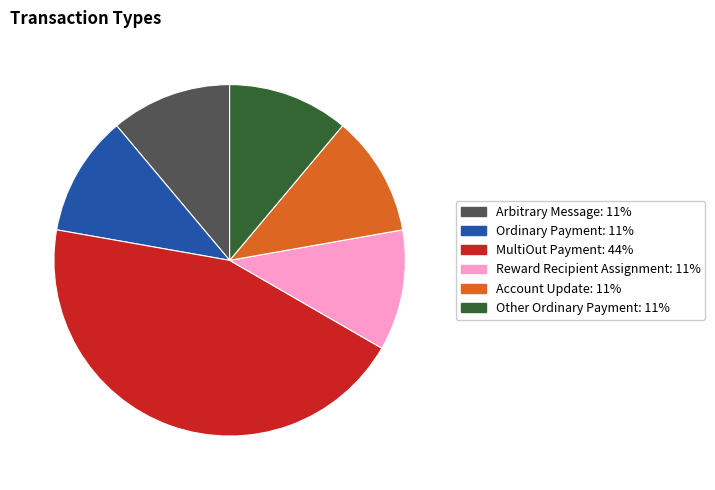

Is the sum of Account Update and Ordinary Payment greater than half?

No